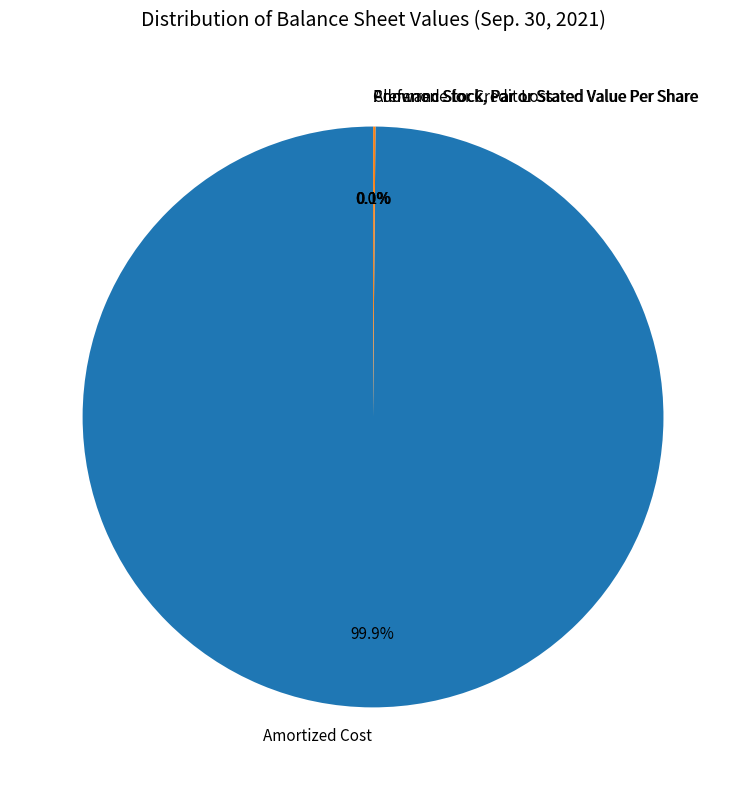

What is the largest slice in the pie chart?

Amortized Cost